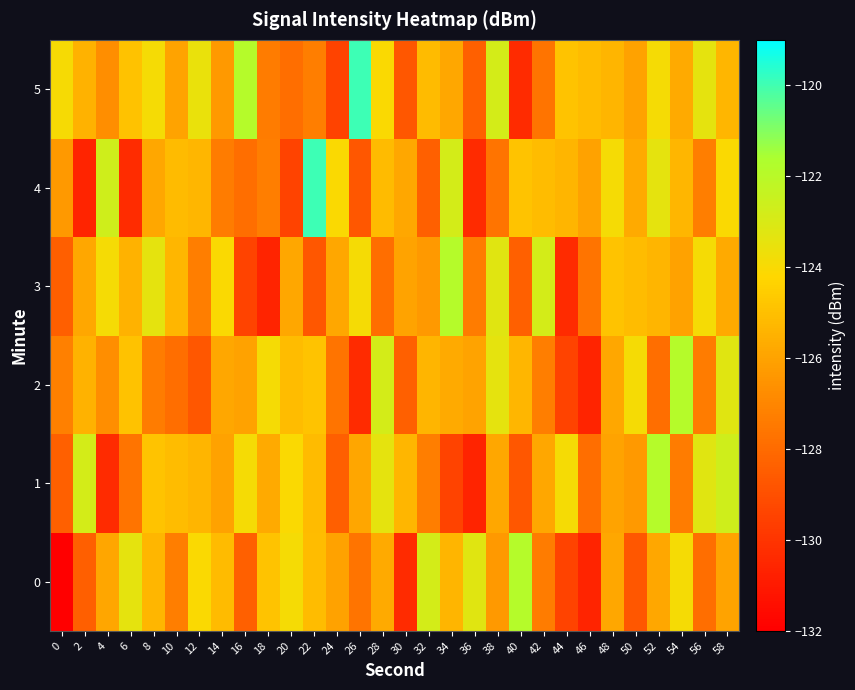

At which category is the sum across all series the highest?

58